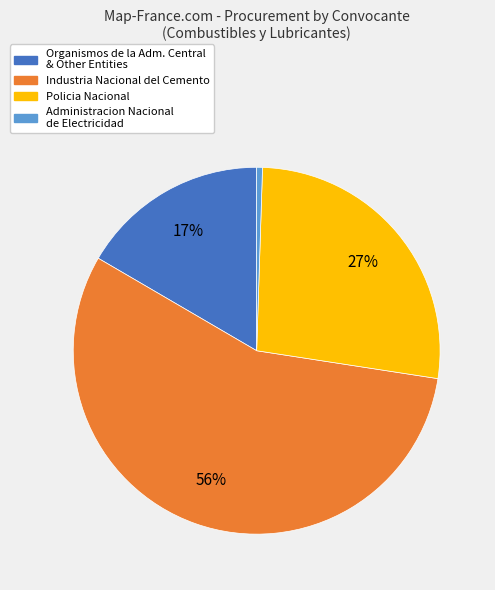

Is there any slice that represents more than half of the pie?

Yes